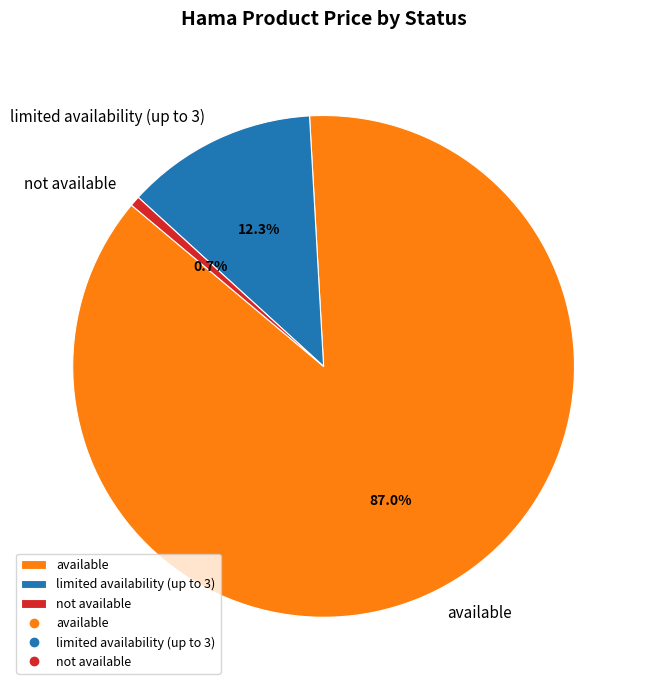

Do limited availability (up to 3) and not available together represent more than half of the pie?

No